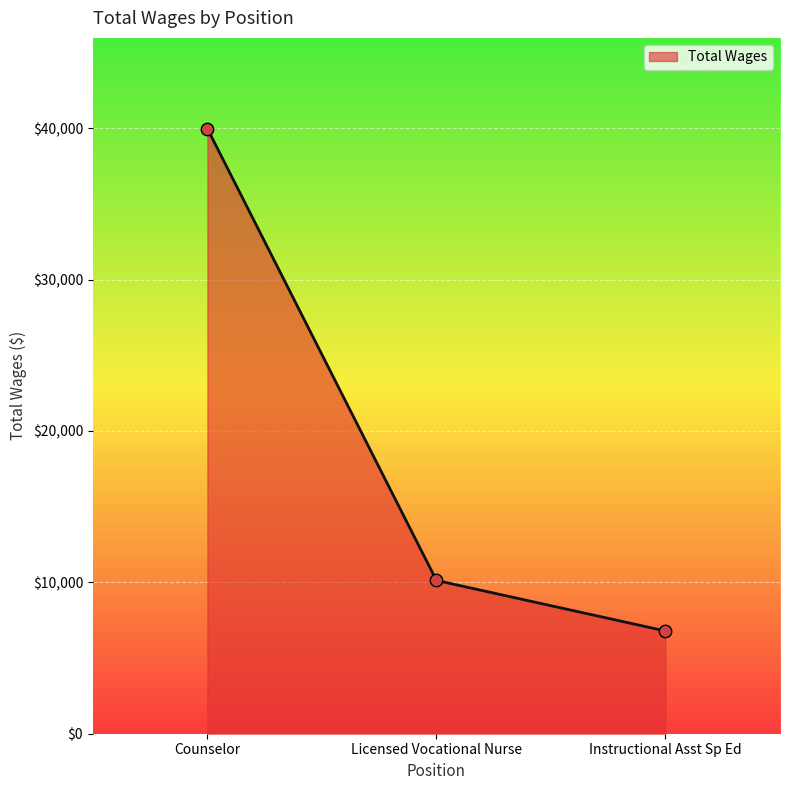

Which has a higher value, Instructional Asst Sp Ed or Counselor?

Counselor